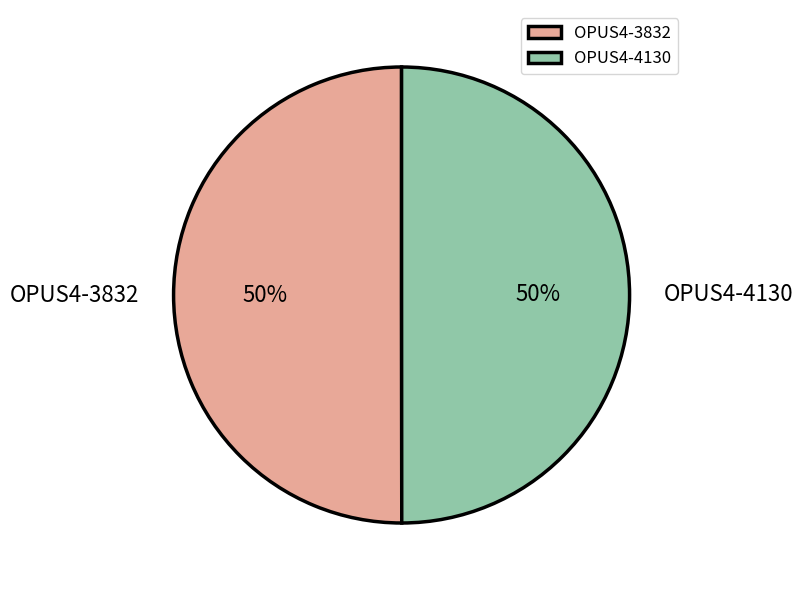

Do OPUS4-3832 and OPUS4-4130 together represent more than half of the pie?

Yes